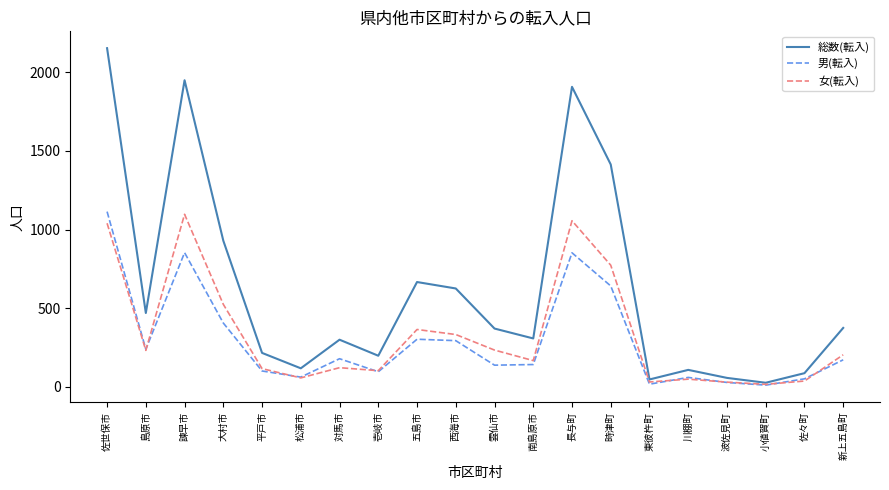

At which label does 総数(転入) reach its peak?

佐世保市